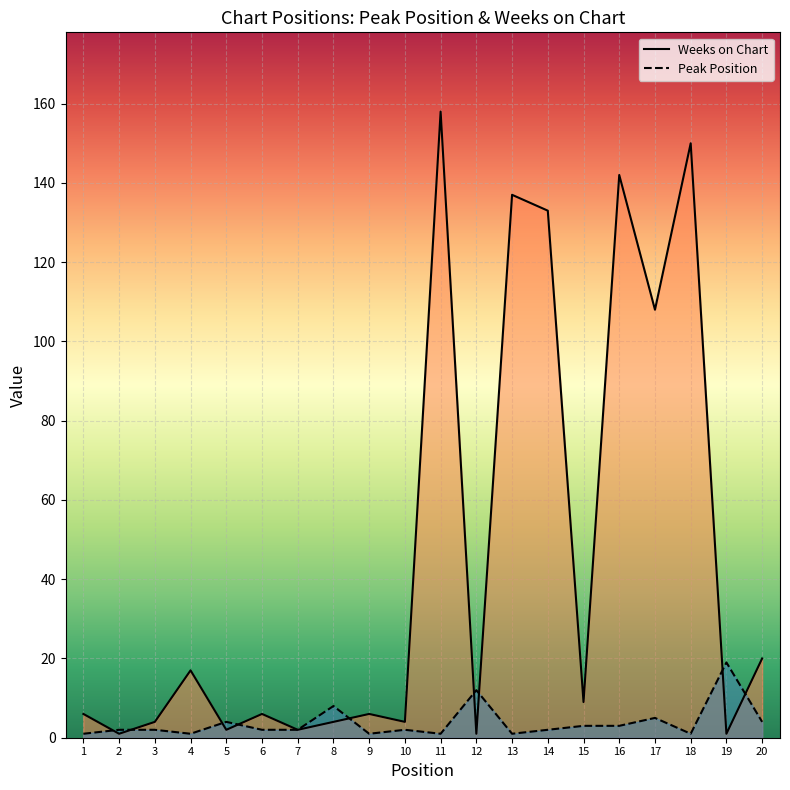

How many lines are shown in the chart?

2